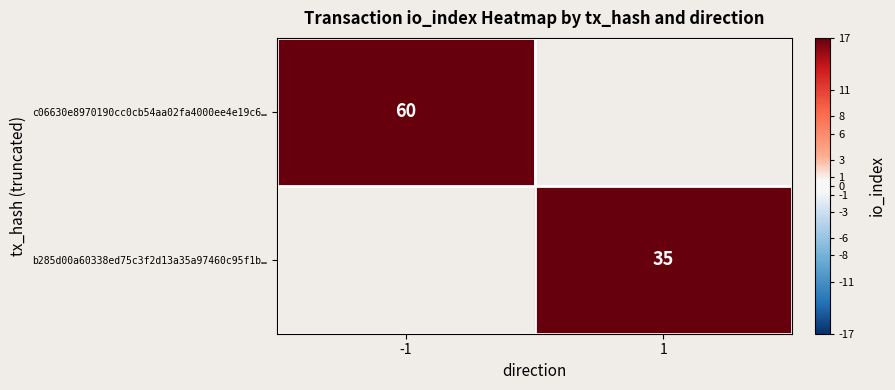

Which has a higher value, 1 or -1?

-1